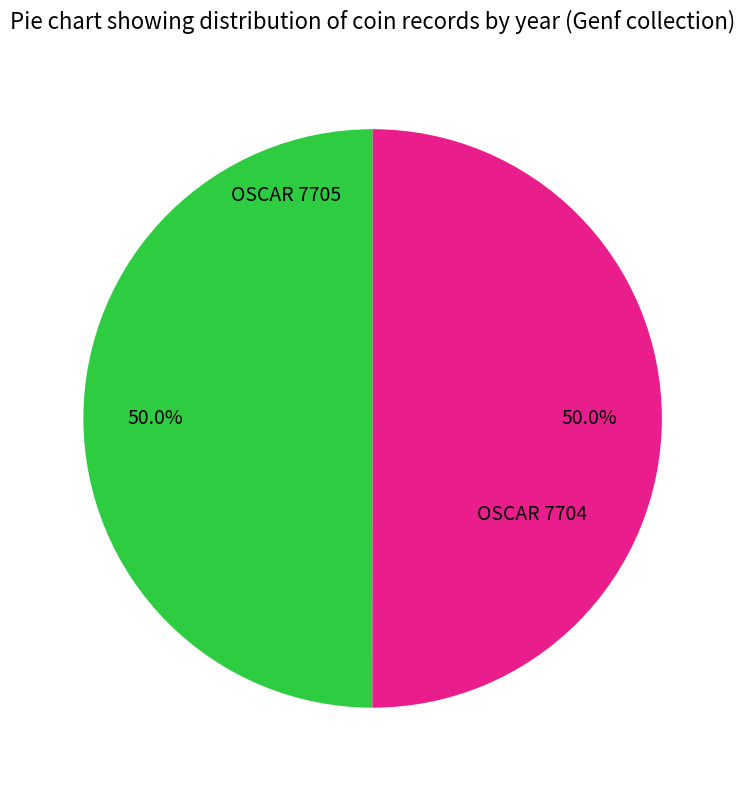

True or false: OSCAR 7704 accounts for 50% of the total.

True